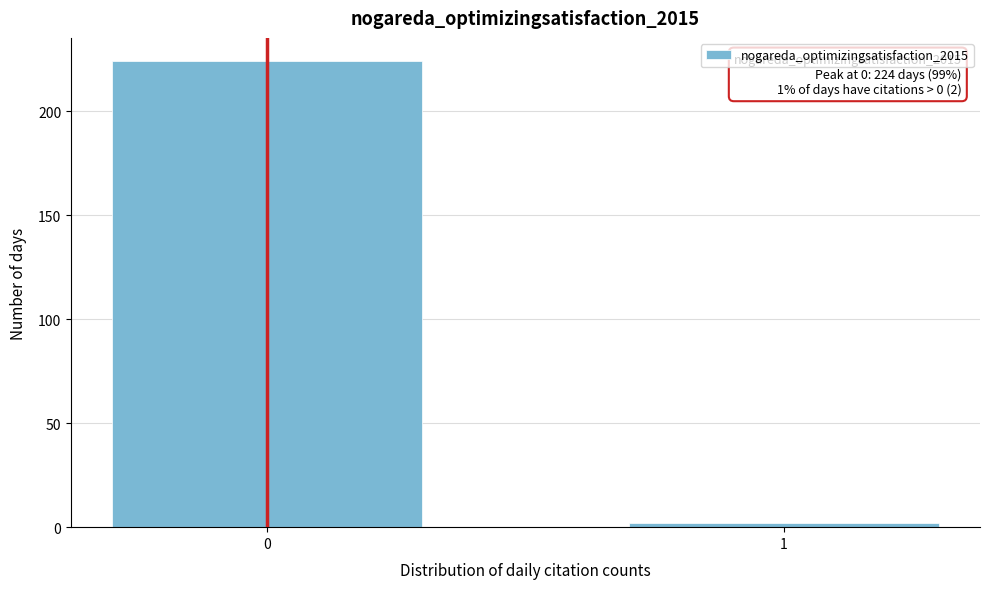

Reading left to right, transcribe all the data shown in this chart.

224	2